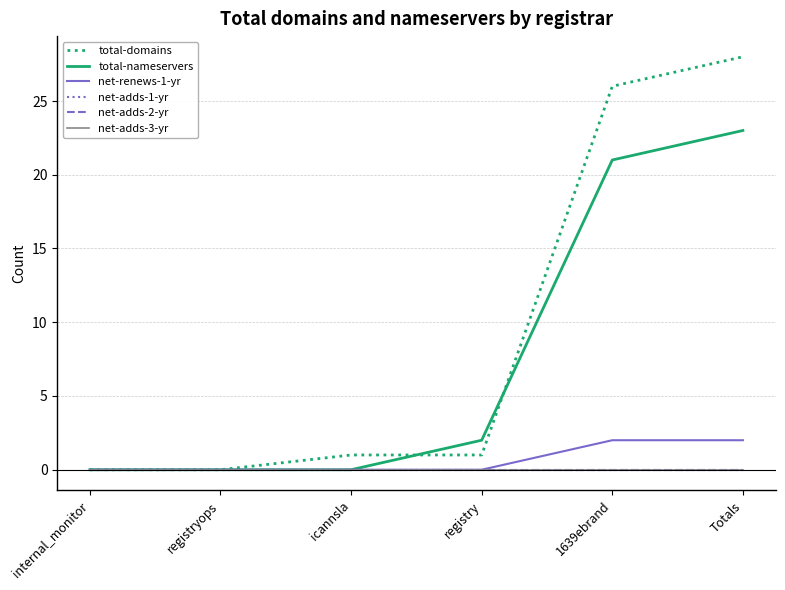

What is the label of the 3rd point from the left?

icannsla